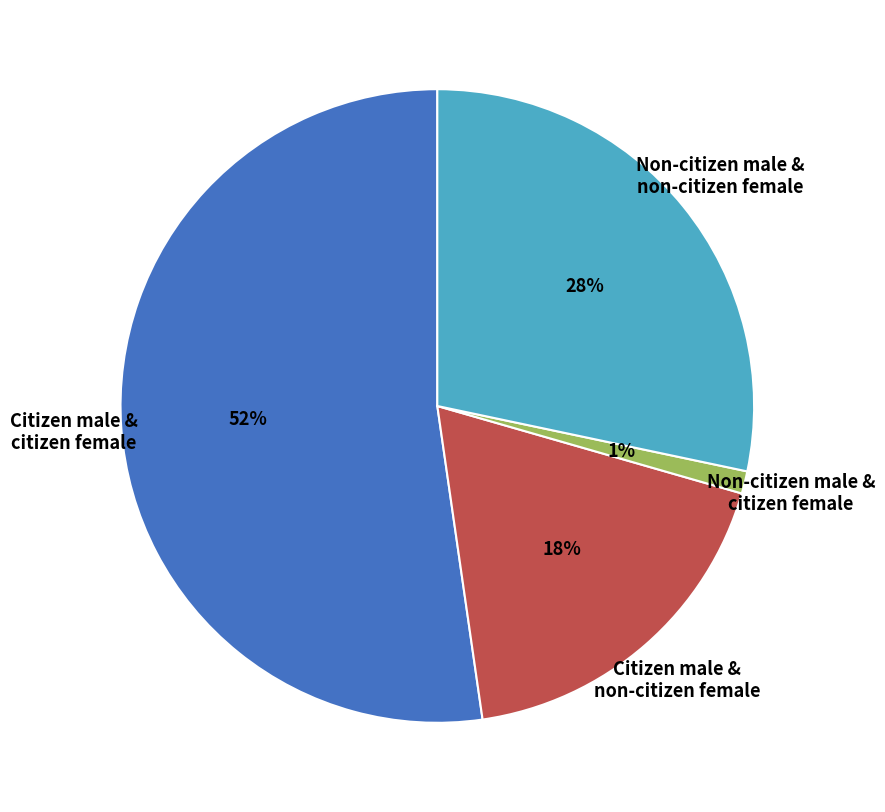

Which has a higher value, Non-citizen male & citizen female or Citizen male & citizen female?

Citizen male & citizen female